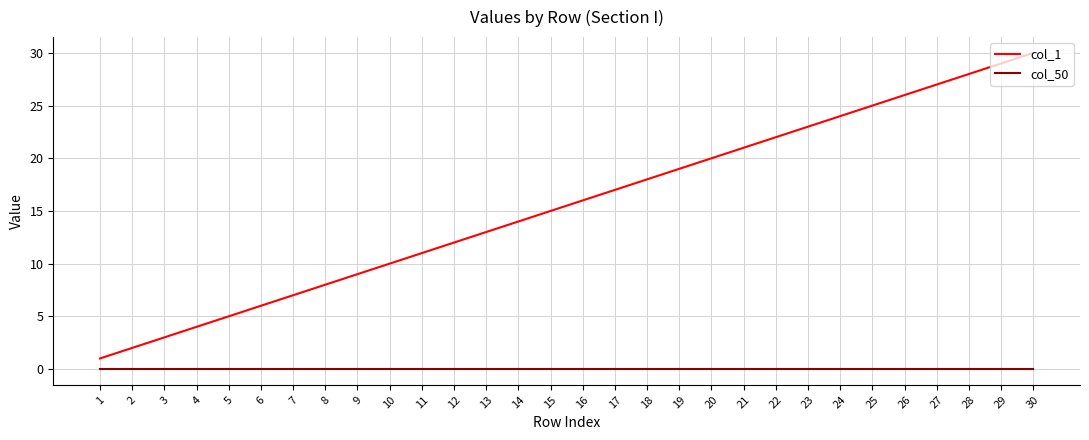

Is this an area chart (filled region under the line)?

No